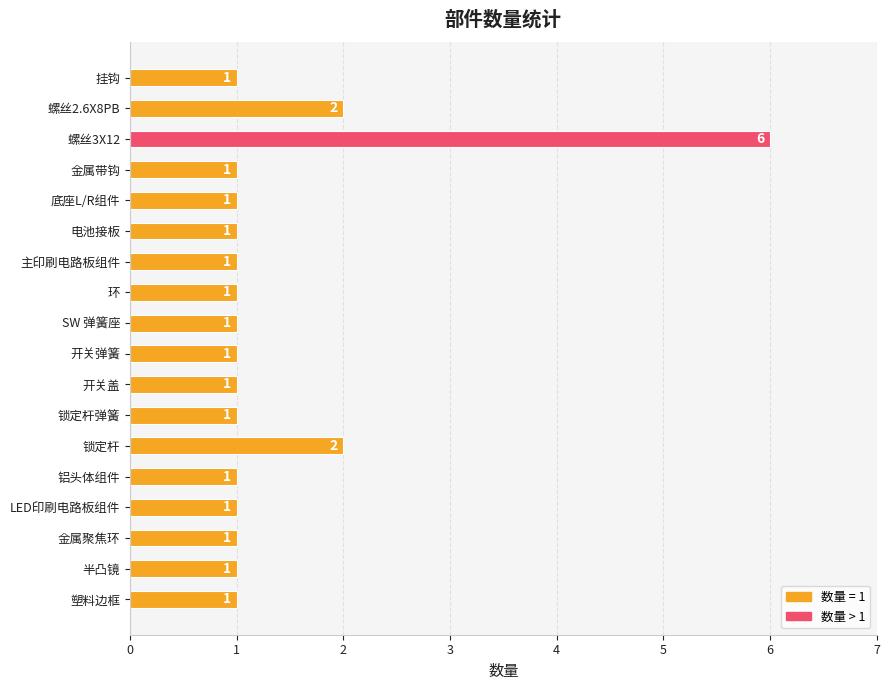

Count the values in the range 1 to 2.

17